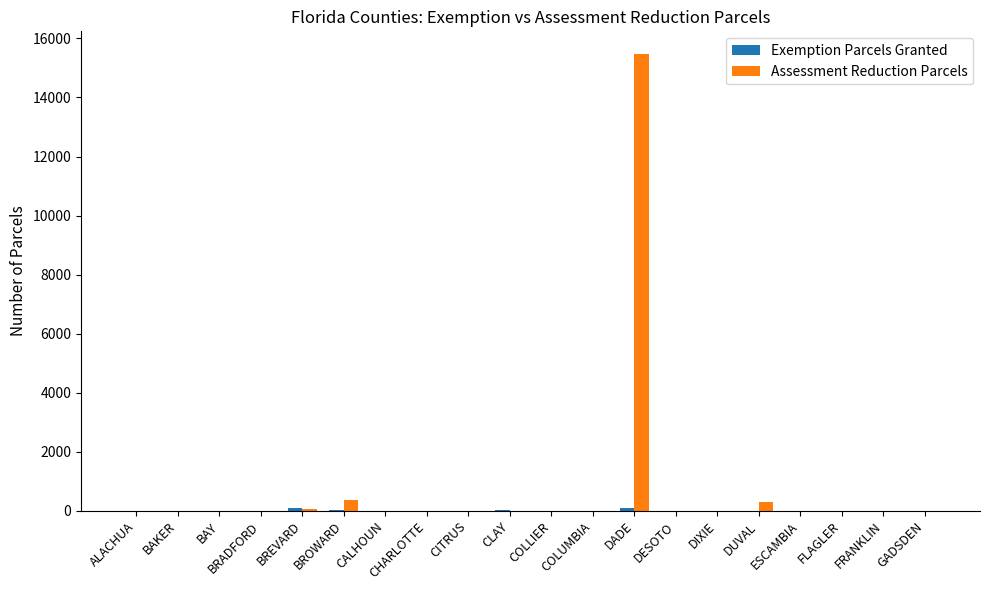

The Assessment Reduction Parcels series shows 9126 at ALACHUA. True or false?

False